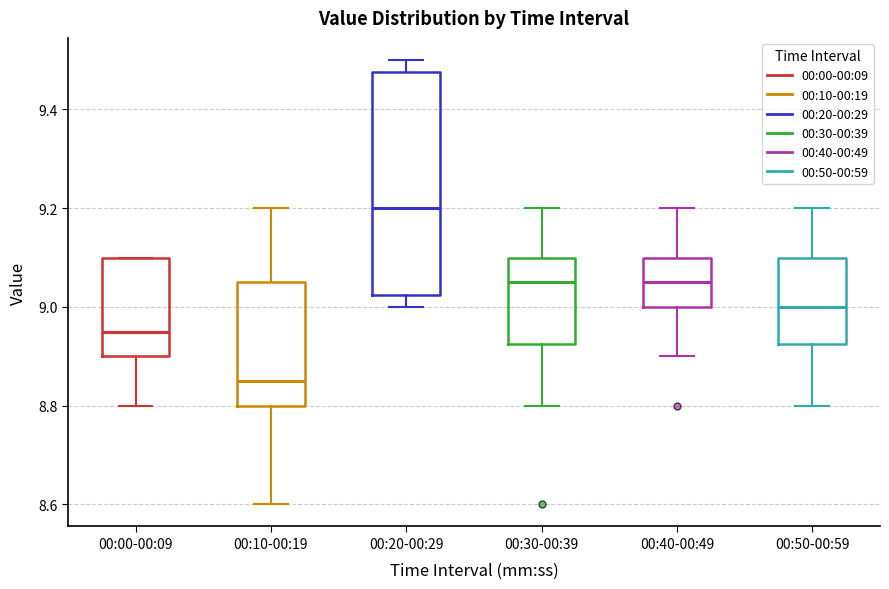

Where is the upper edge of the box for 00:20-00:29 on the y-axis? The values are not printed on the chart, so give them approximately, as read against the axis.

9.48